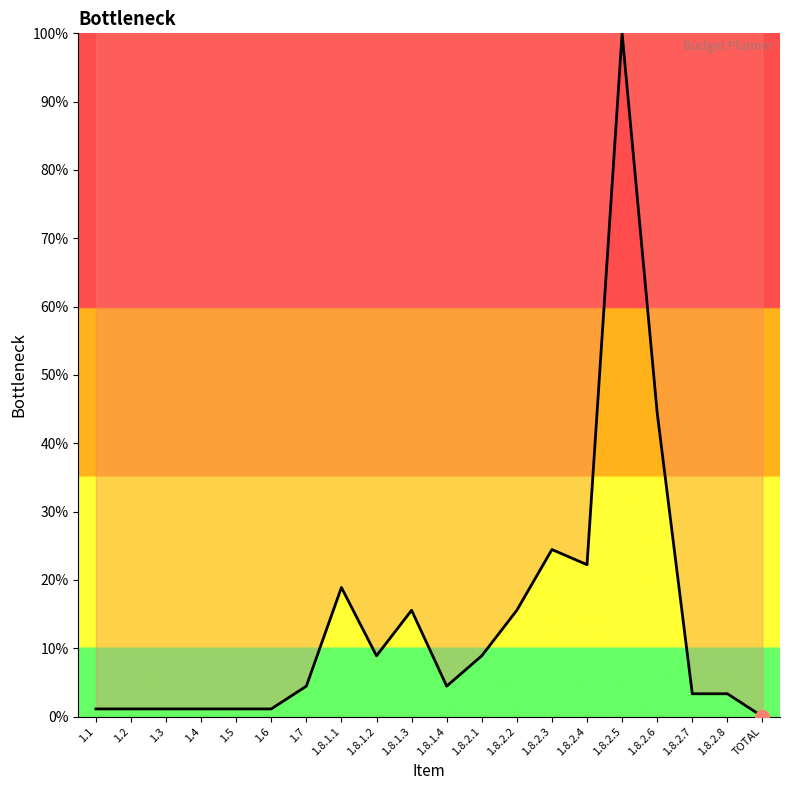

Is it true that the value at 1.7 is 4.4?

True